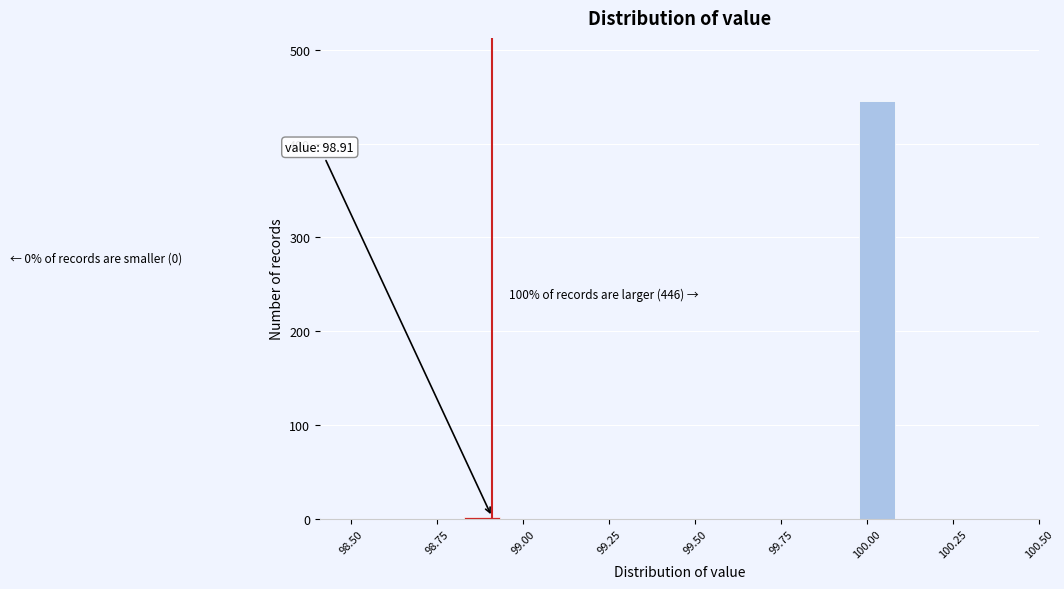

Read against the x-axis, roughly where is the centre of the tallest bar?

100.05